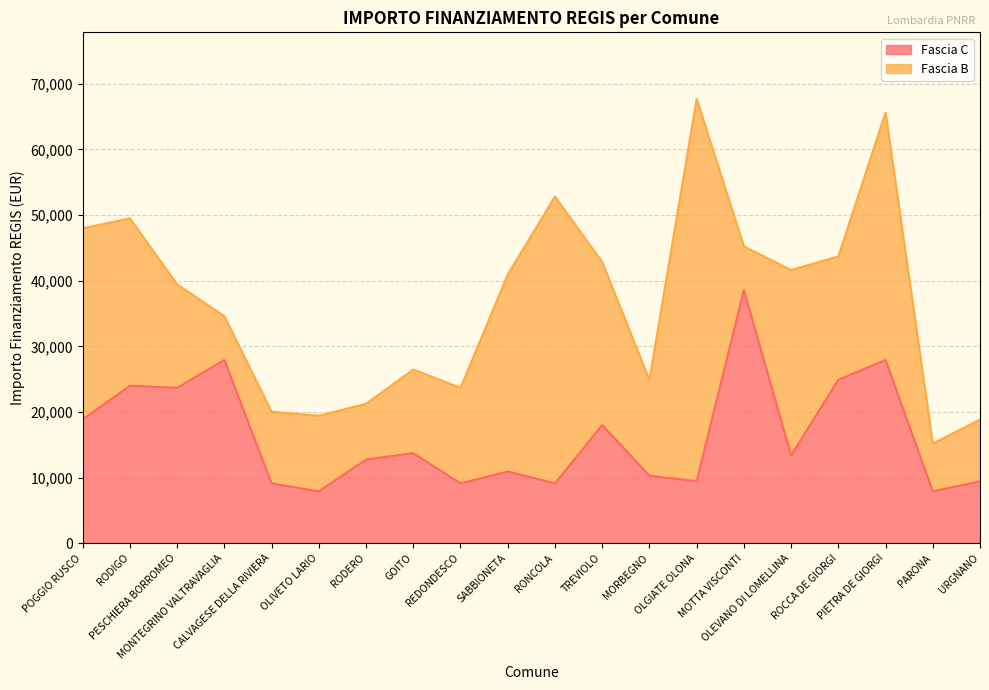

True or false: the data shows 5735 at GOITO.

False